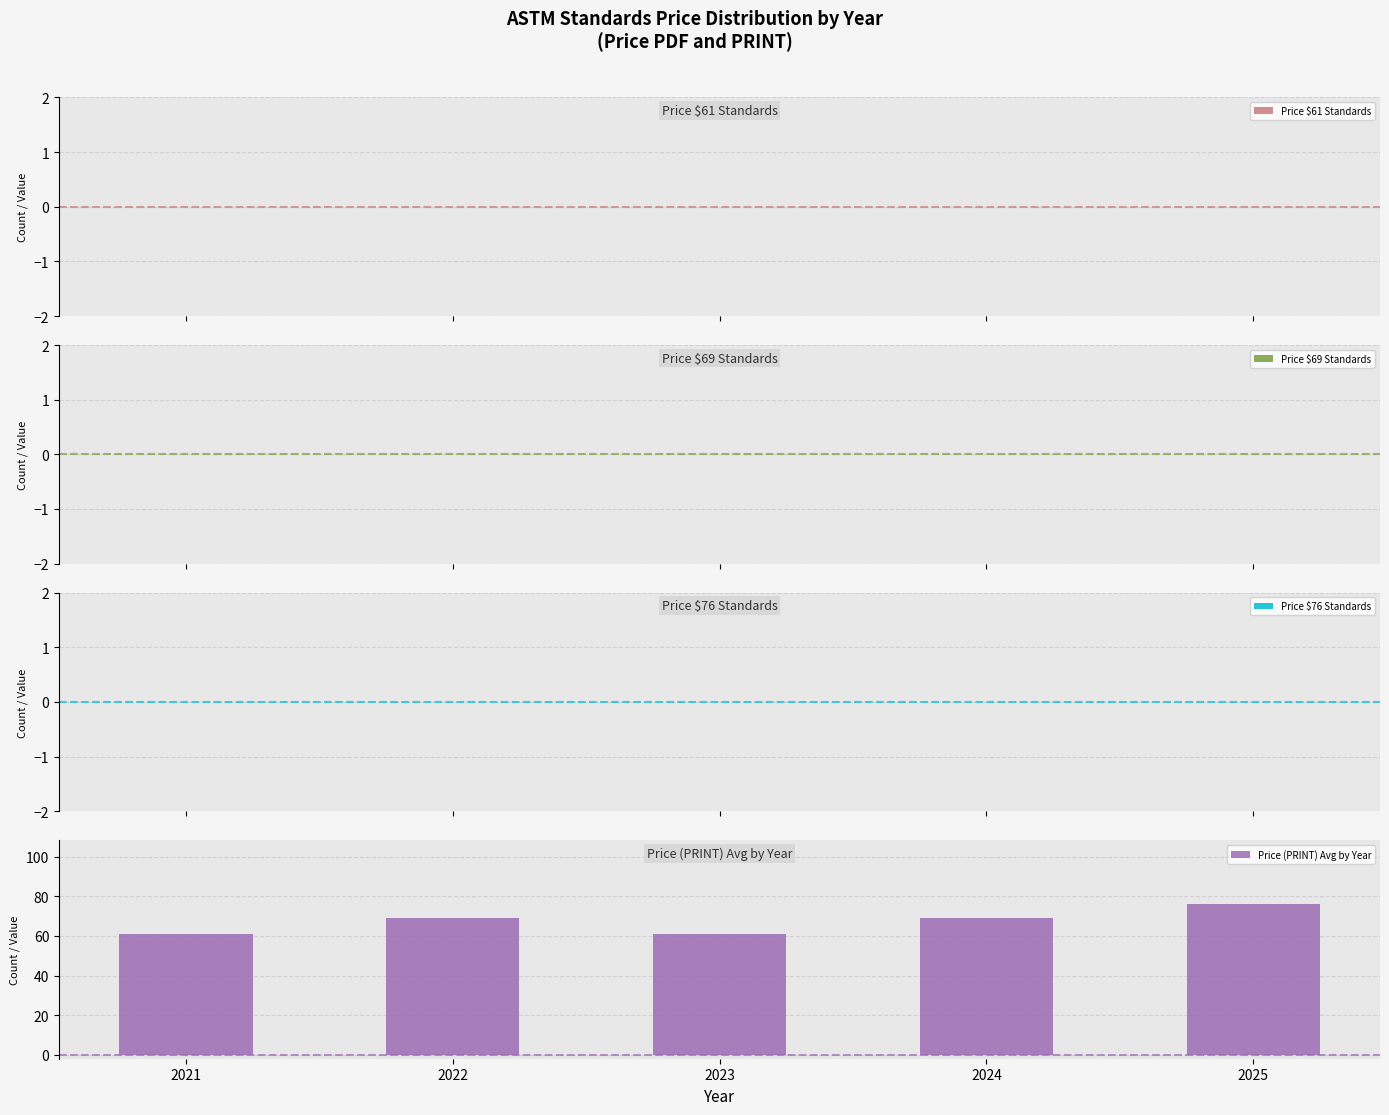

What is the change in value from 2024 to 2025?

+7